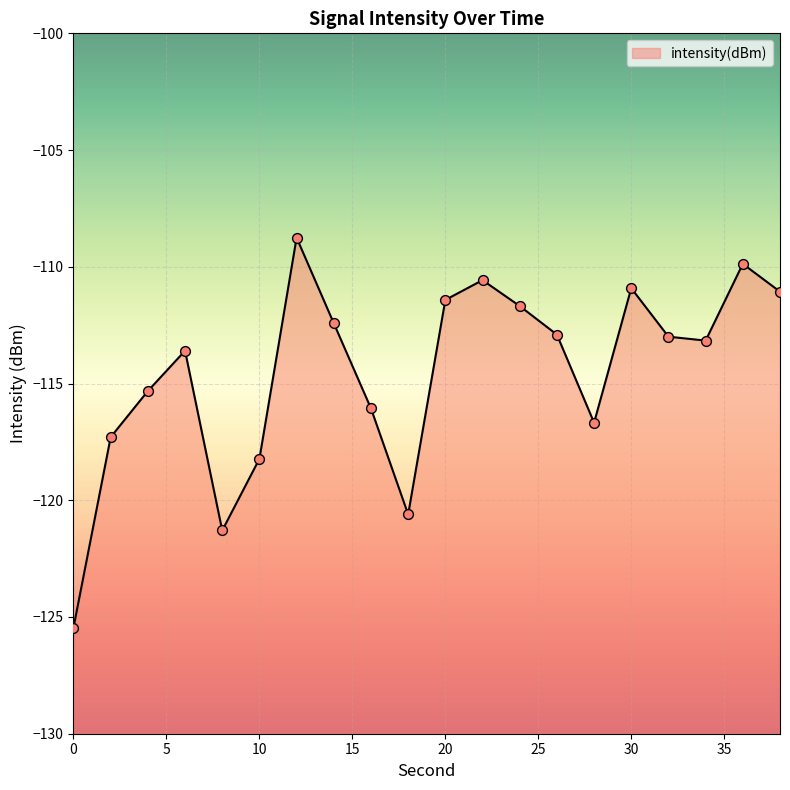

Which has a higher value, 12 or 4?

12